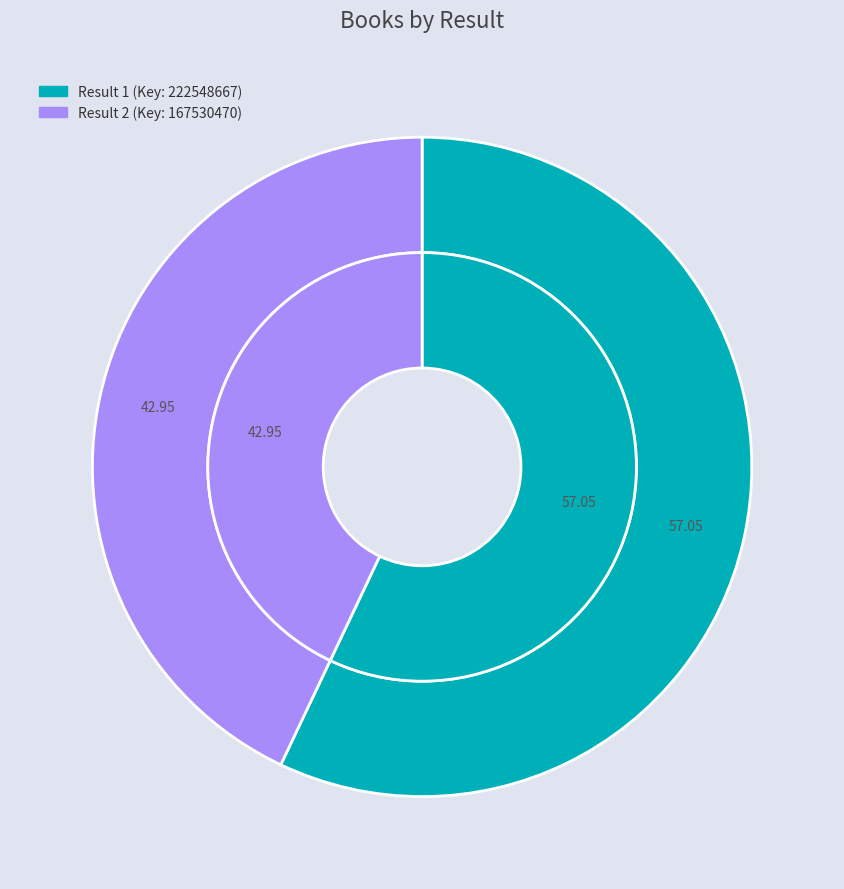

What is the majority slice?

1